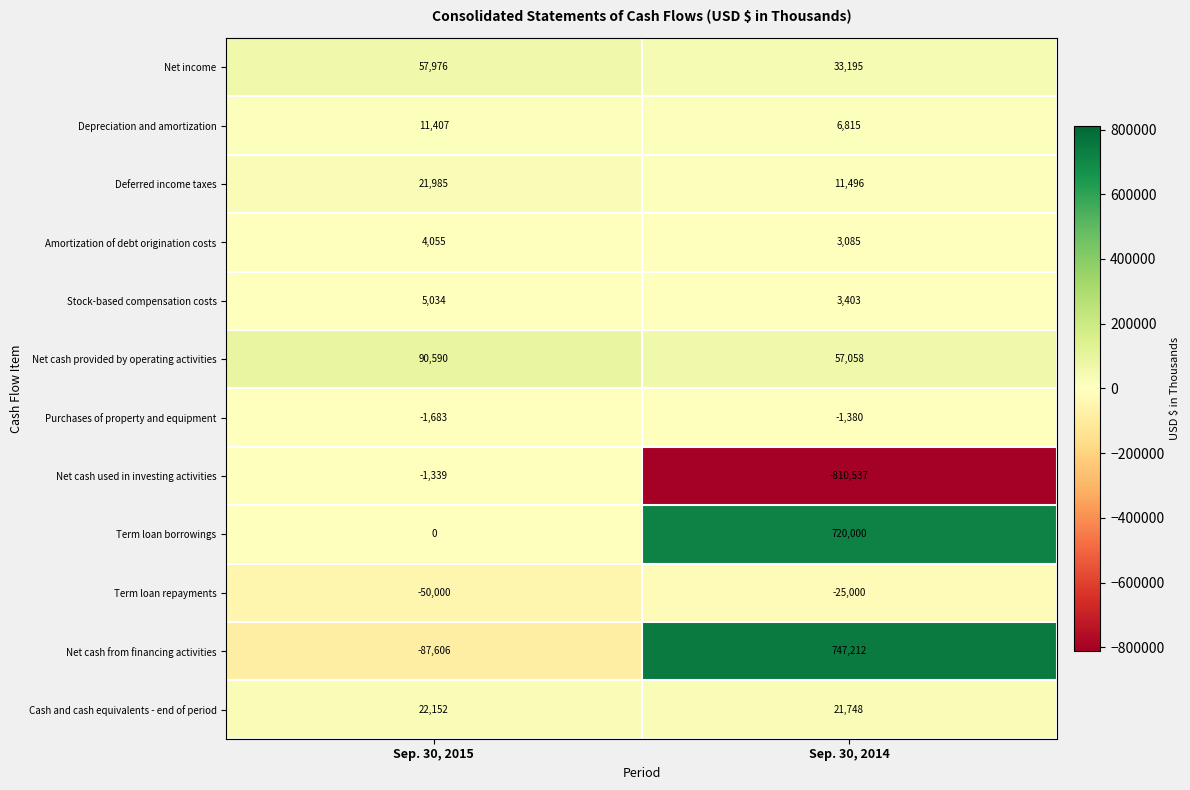

Where is Deferred income taxes nearest to the value 16740?

Sep. 30, 2014